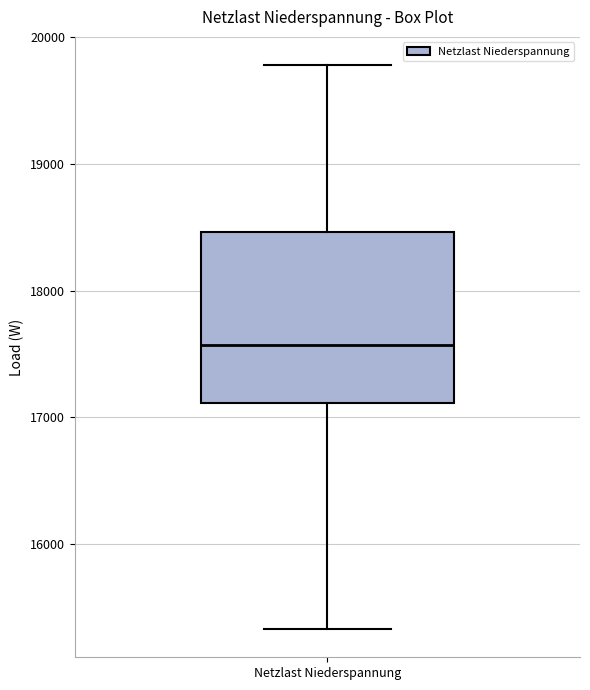

Read this box plot against the y-axis: the position of the median line, the range covered by the box, and the ends of both whiskers. The values are not printed on the chart, so give them approximately, as read against the axis.

median 17600, box 17100 to 18500, whiskers 15300 to 19800